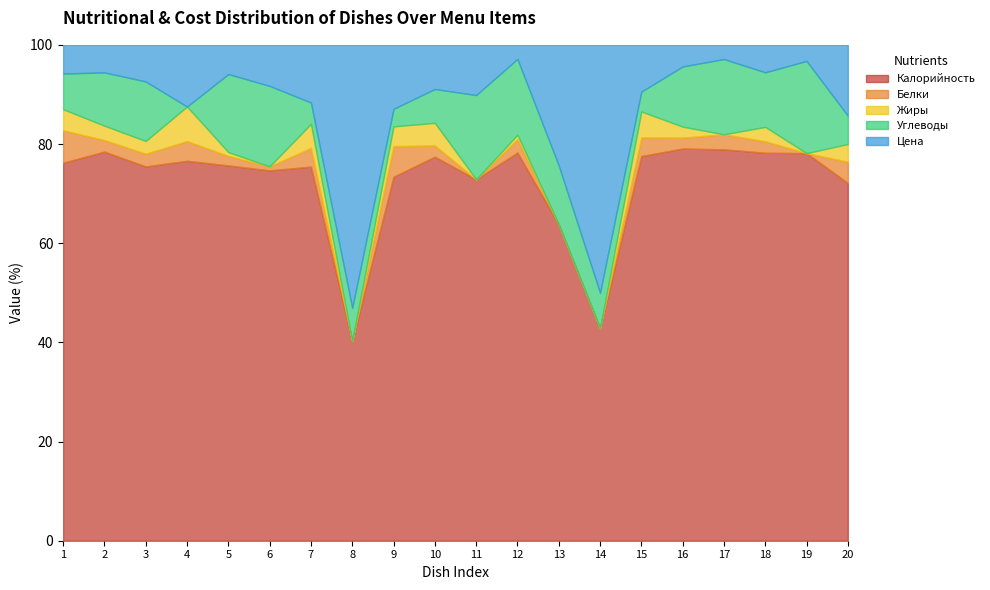

What is the total value across all series at 7?

100.0